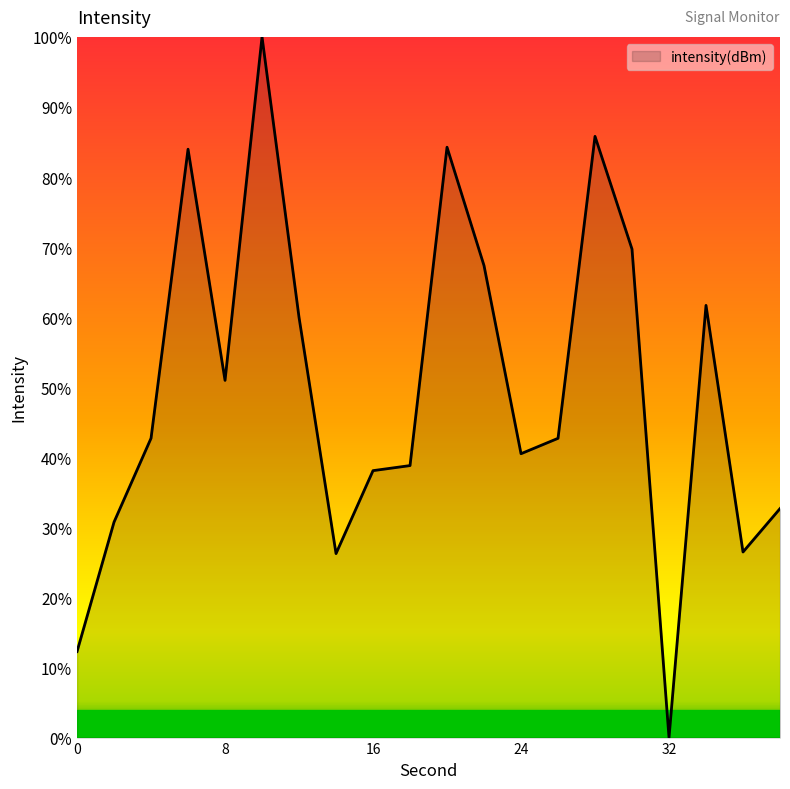

What is the difference between the maximum and minimum values?

100.0